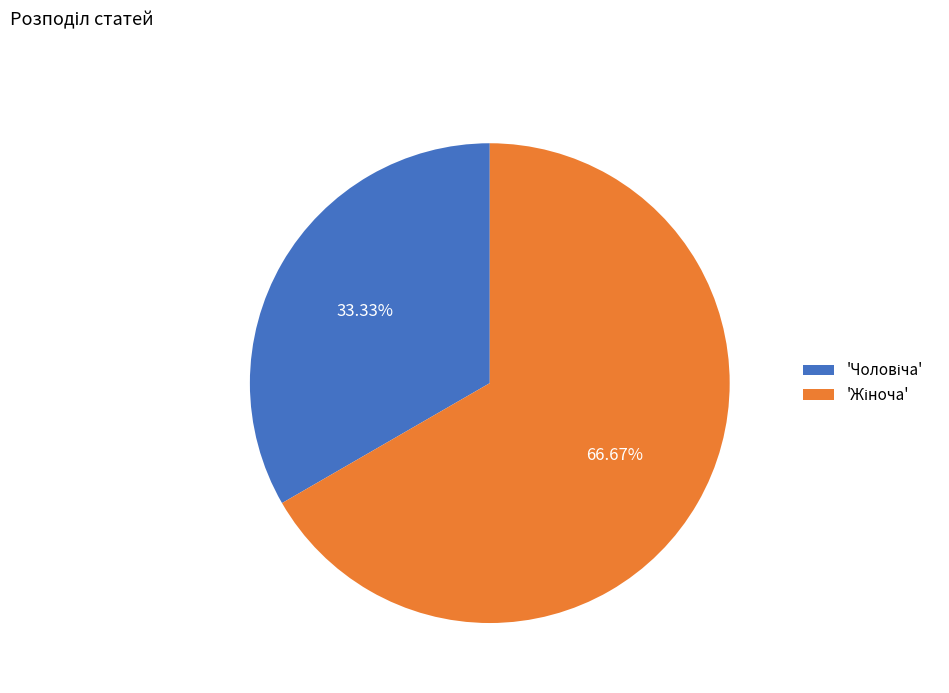

Is there any slice that represents more than half of the pie?

Yes